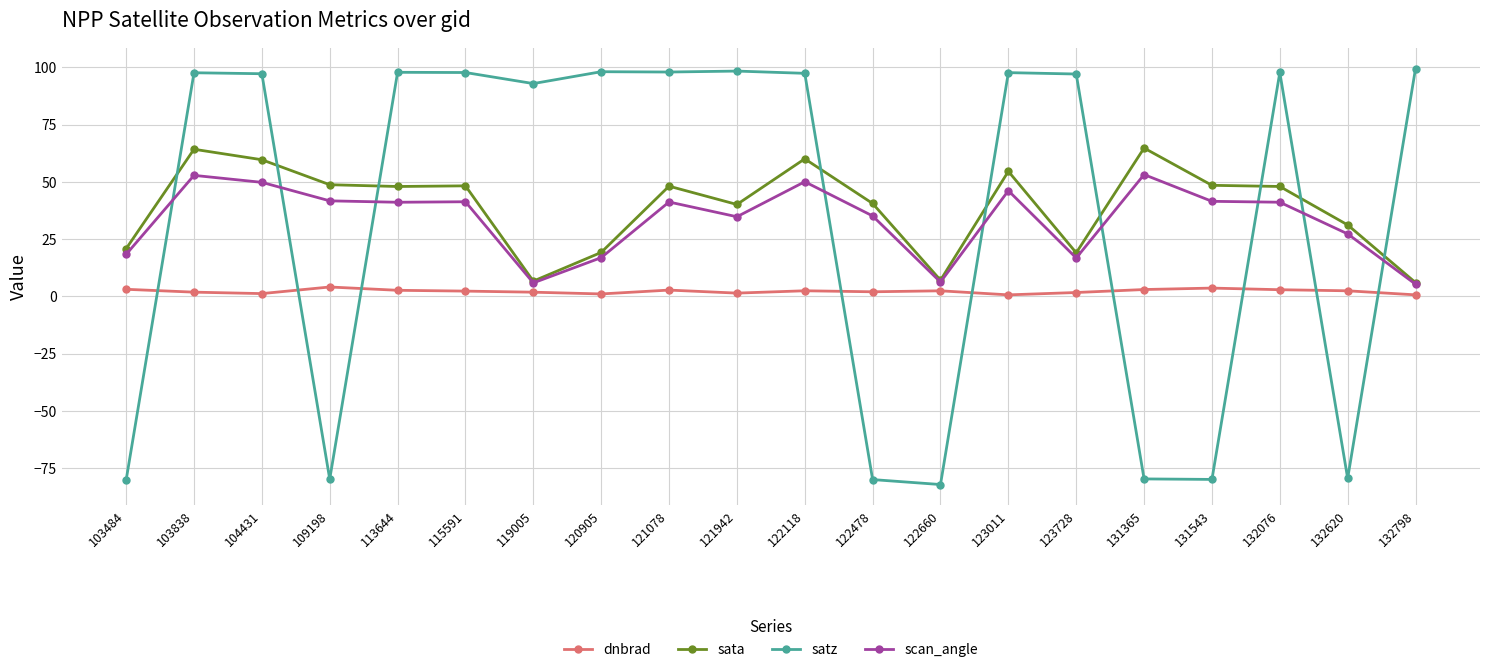

True or false: satz has more than 2 points higher than both neighbors.

True